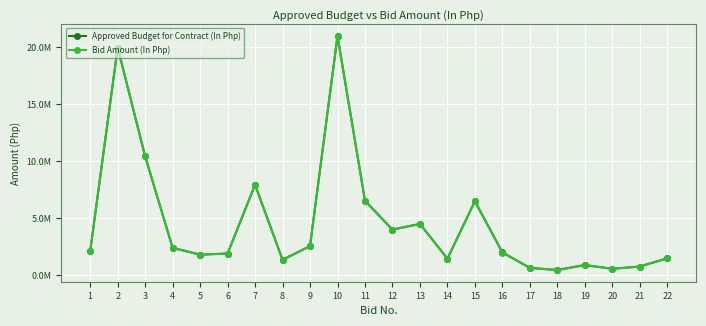

What are all the series names shown in the legend?

Approved Budget for Contract (In Php), Bid Amount (In Php)